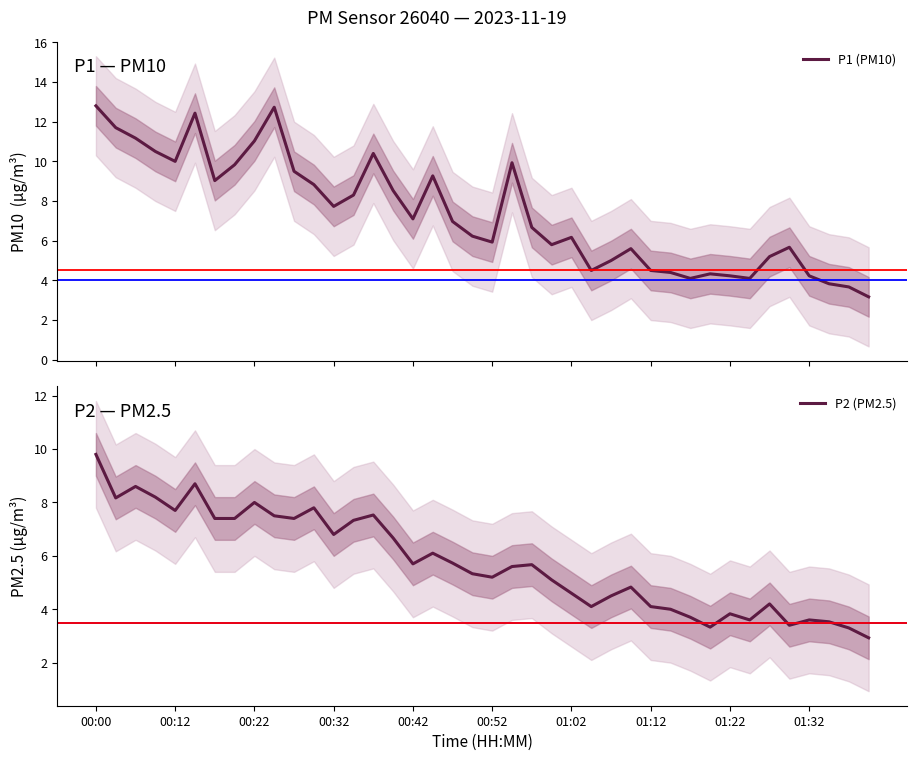

True or false: P1 (PM10) and P2 (PM2.5) intersect in this chart.

False